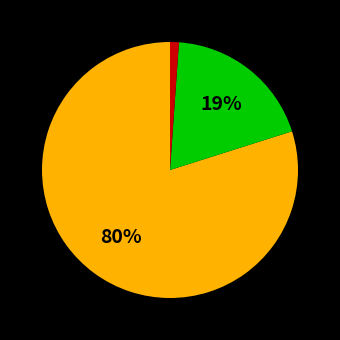

To the nearest percent, what is the difference between the largest and smallest slice percentages?

79%